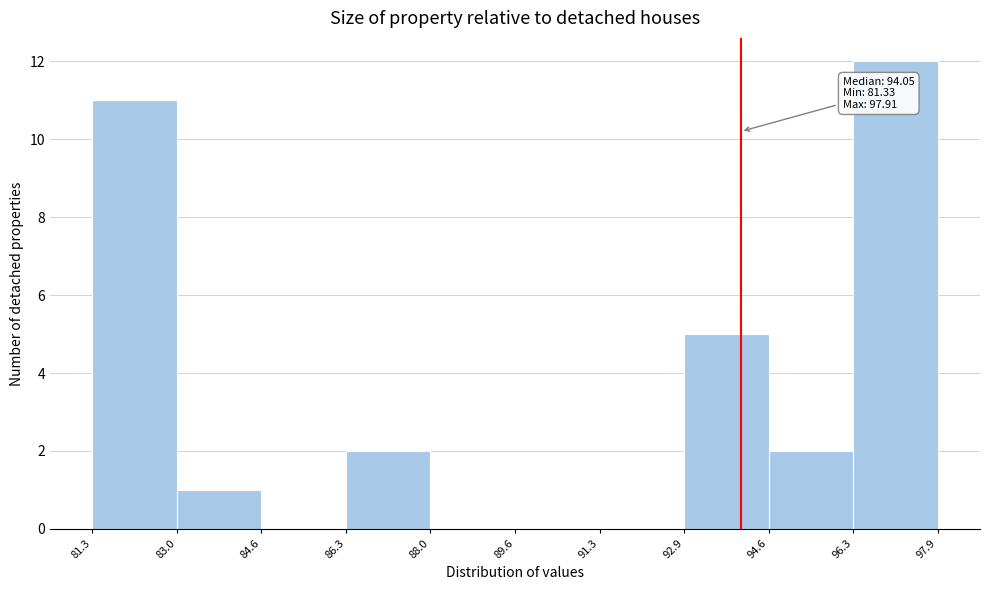

Over which range of the x-axis is the bar tallest?

96.3 to 97.9